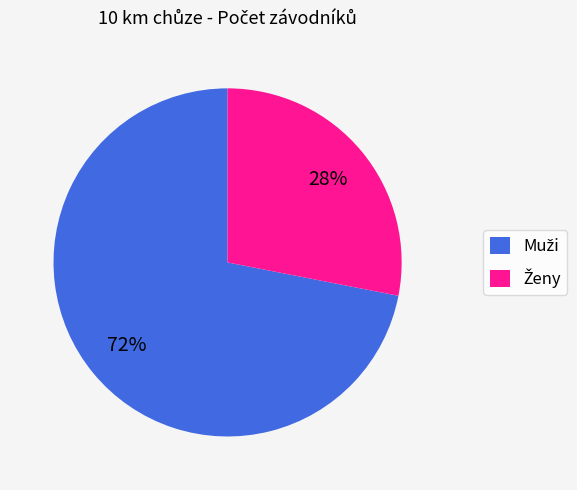

To the nearest percent, what is the average slice percentage?

50%